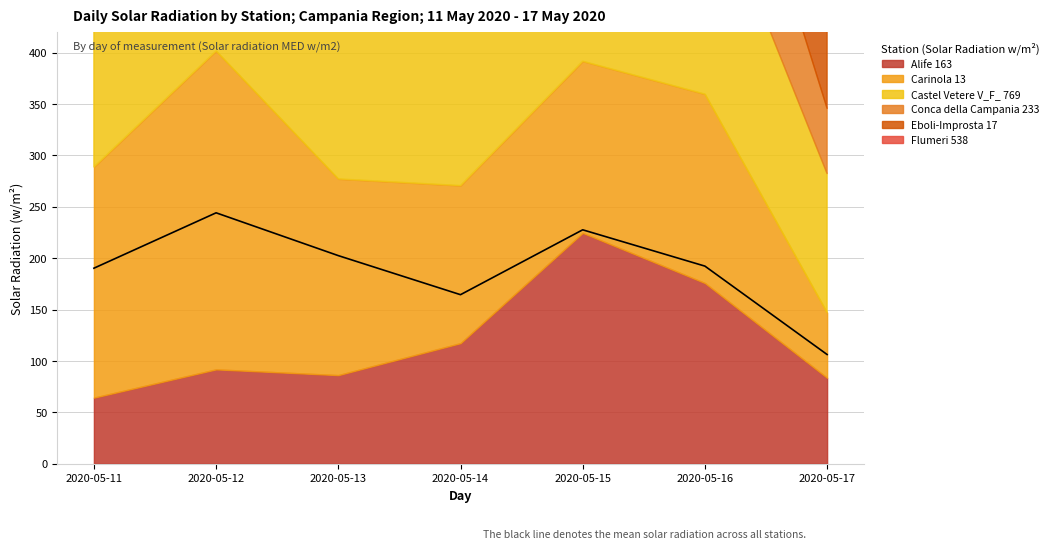

What is the sum of the Carinola 13 values at 2020-05-16 and 2020-05-15?

350.8